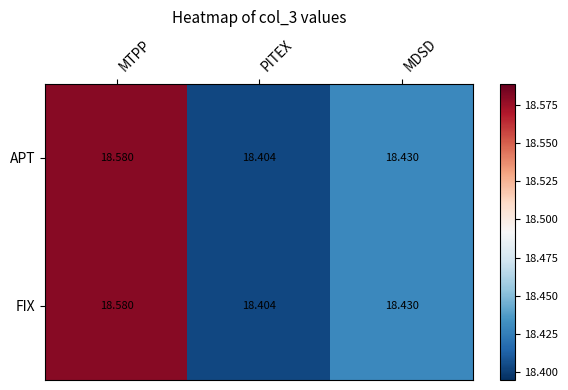

At which category is the sum across all series the highest?

MTPP